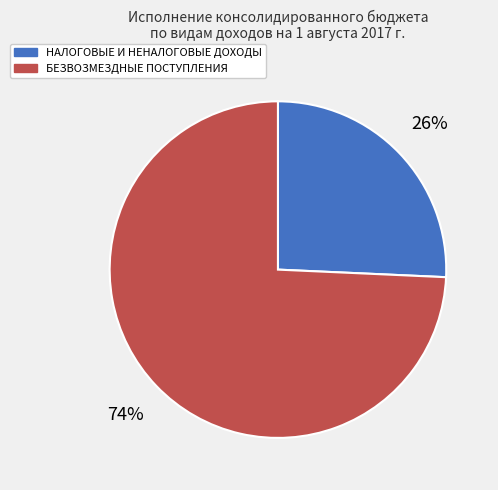

To the nearest percent, what is the average slice percentage?

50%